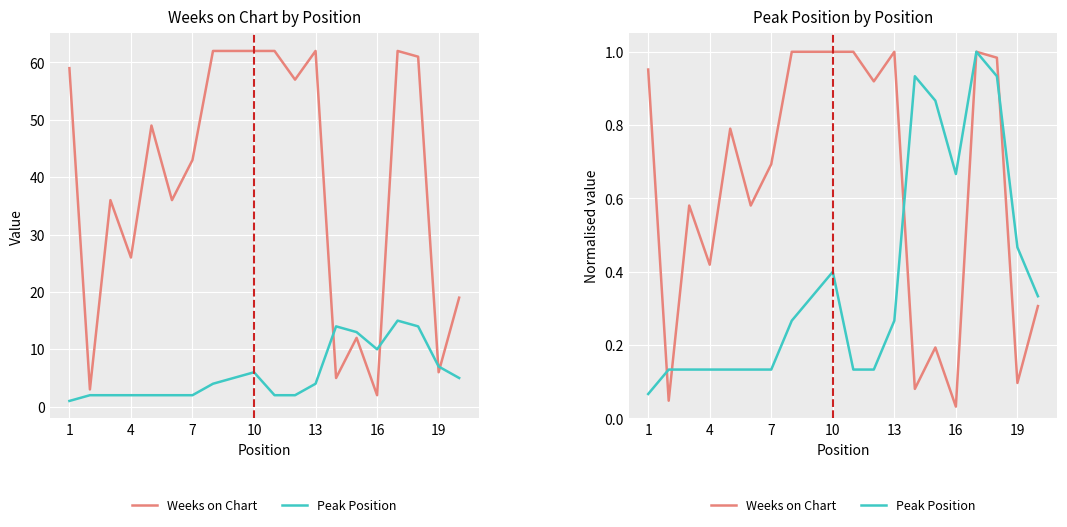

True or false: Weeks on Chart and Peak Position cross at least once.

True